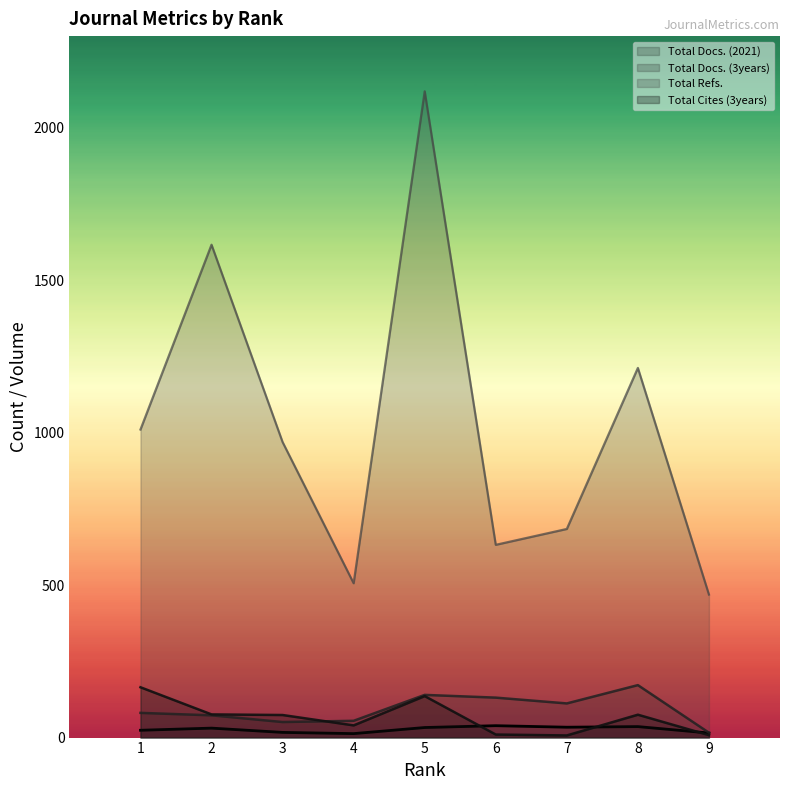

True or false: Total Docs. (3years) has a value of 112 at 7.

True